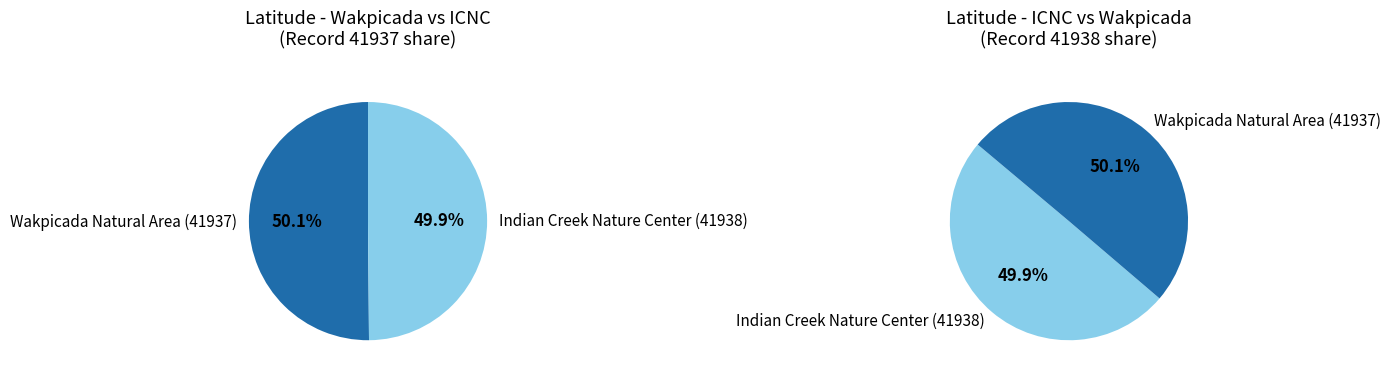

What is the smallest slice in the pie chart?

Indian Creek Nature Center (41938)